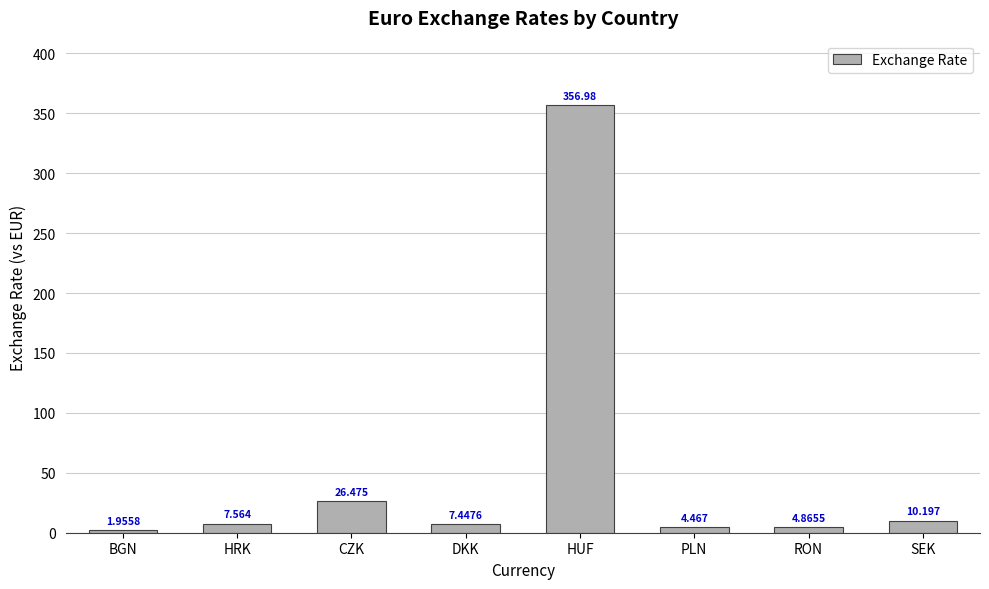

What is the change in value from BGN to HUF?

+355.0